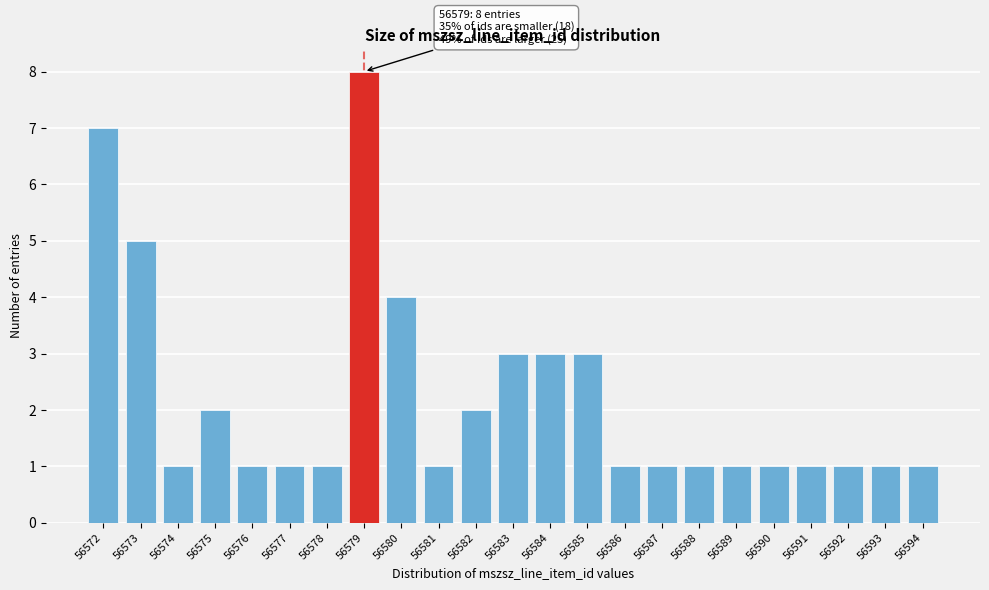

Reading left to right, extract all data points from this chart.

56572=7	56573=5	56574=1	56575=2	56576=1	56577=1	56578=1	56579=8	56580=4	56581=1	56582=2	56583=3	56584=3	56585=3	56586=1	56587=1	56588=1	56589=1	56590=1	56591=1	56592=1	56593=1	56594=1